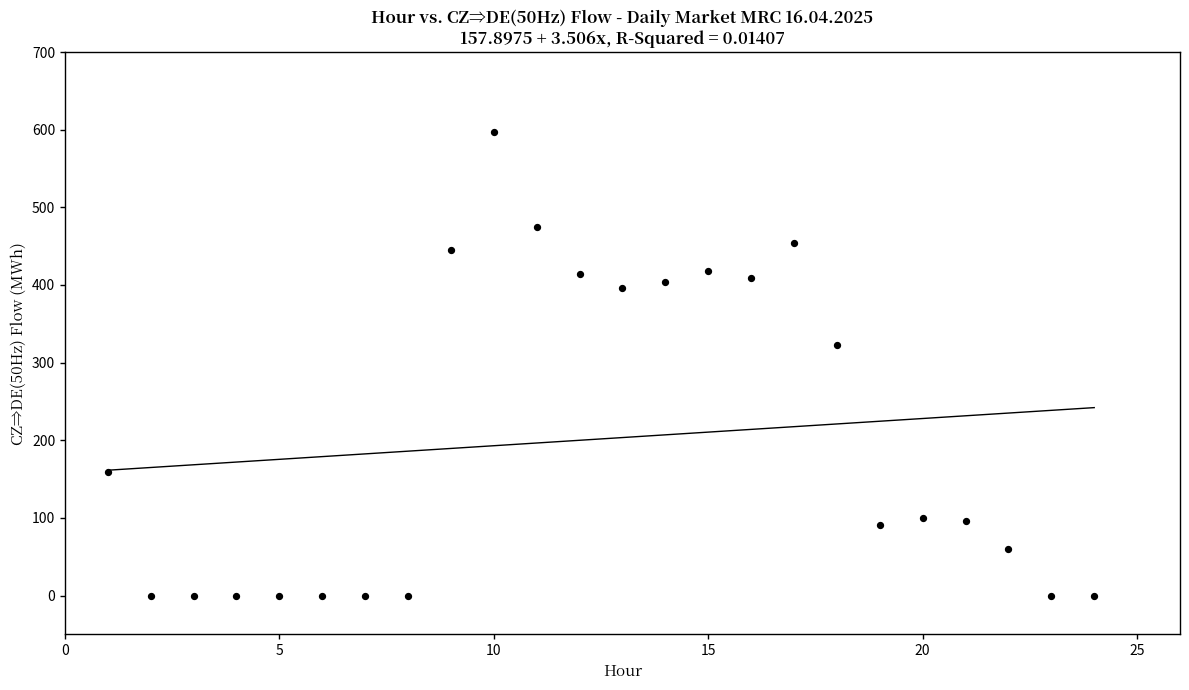

What Y value in the scatter plot is closest to 298?

322.8